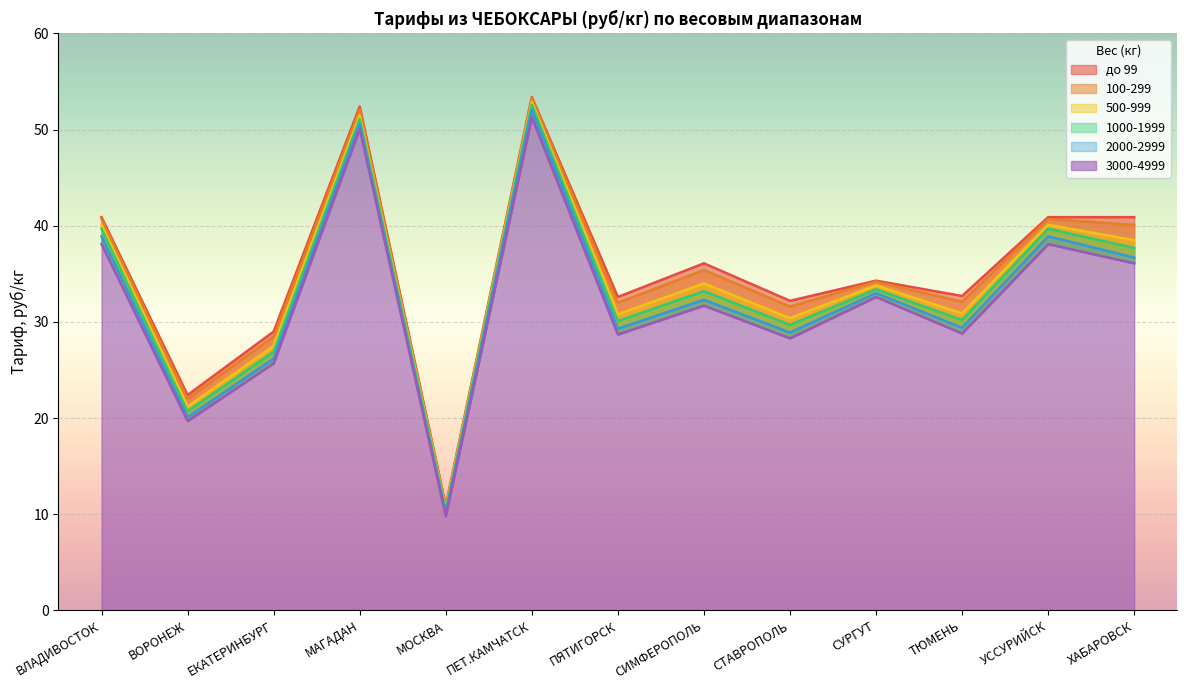

What is the label of the 11th point from the right?

ЕКАТЕРИНБУРГ